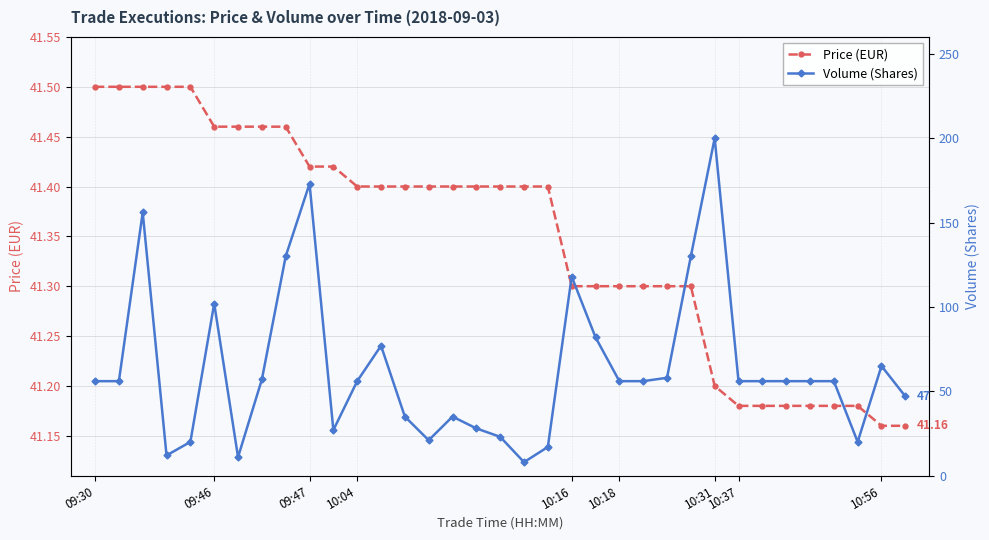

Rank the series by their maximum value, from lowest to highest.

Price (EUR), Volume (Shares)